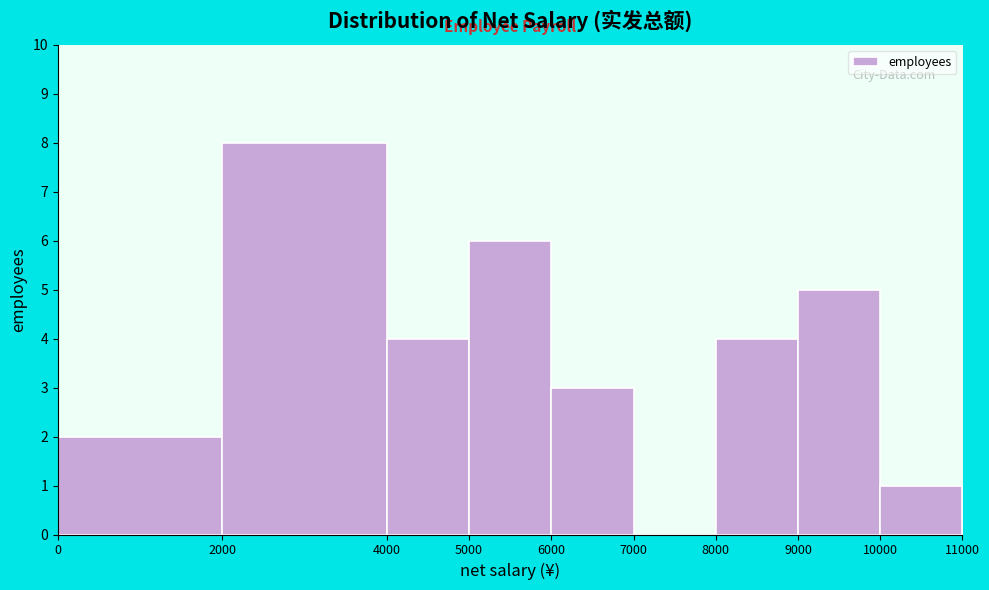

Over which range of the x-axis is the bar tallest?

2000 to 4000